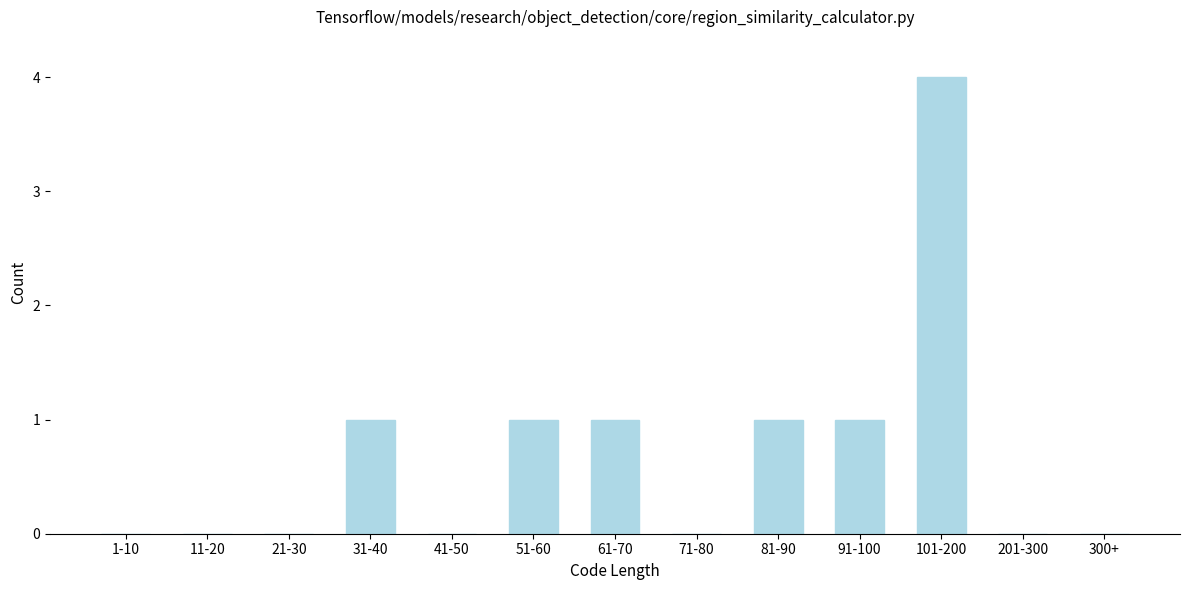

Reading left to right, what are all the values shown in this chart?

1-10=0	11-20=0	21-30=0	31-40=1	41-50=0	51-60=1	61-70=1	71-80=0	81-90=1	91-100=1	101-200=4	201-300=0	300+=0